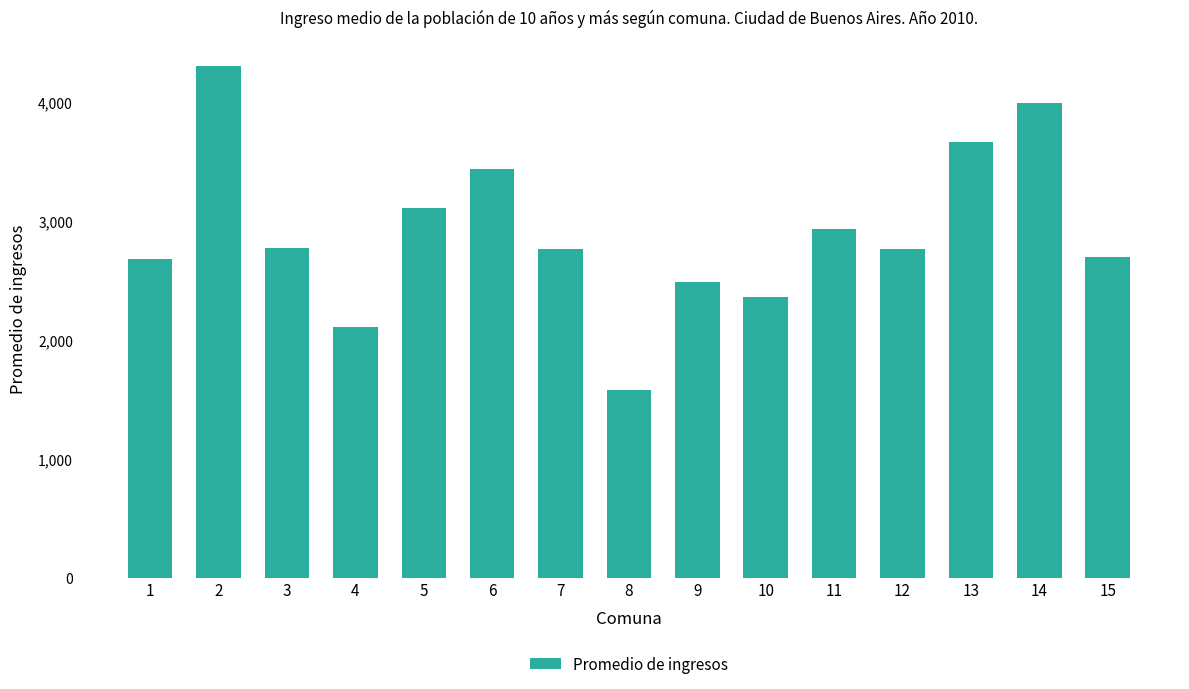

True or false: the data shows 4305.6 at 2.

True